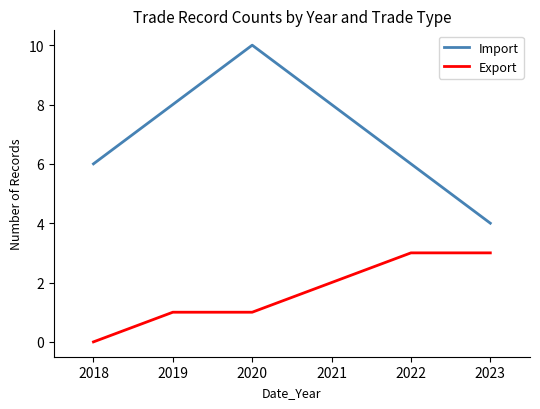

Count the Import values in the range 6 to 8.

4